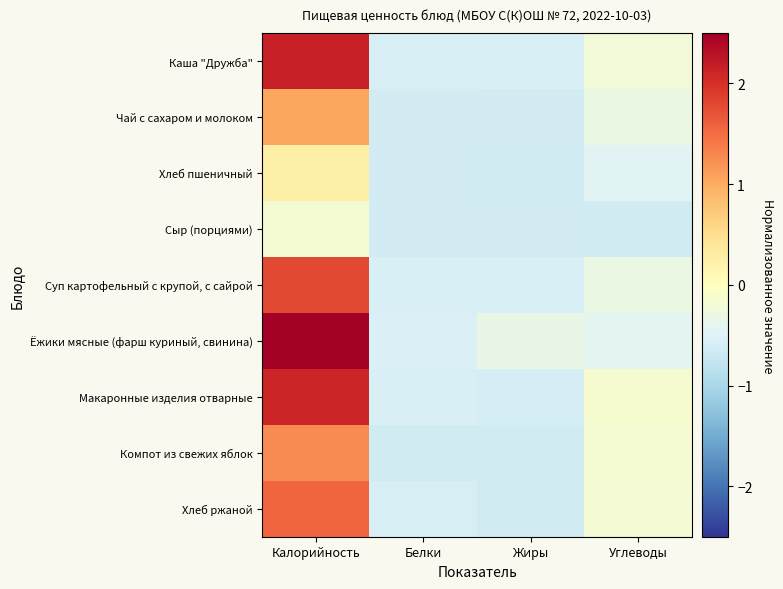

Reading left to right, transcribe all the data shown in this chart.

Каша "Дружба": Калорийность=2.2	Белки=-0.6	Жиры=-0.5	Углеводы=-0.2
Чай с сахаром и молоком: Калорийность=1.0	Белки=-0.6	Жиры=-0.6	Углеводы=-0.3
Хлеб пшеничный: Калорийность=0.2	Белки=-0.6	Жиры=-0.6	Углеводы=-0.5
Сыр (порциями): Калорийность=-0.2	Белки=-0.6	Жиры=-0.6	Углеводы=-0.6
Суп картофельный с крупой, с сайрой: Калорийность=1.8	Белки=-0.6	Жиры=-0.6	Углеводы=-0.3
Ёжики мясные (фарш куриный, свинина): Калорийность=3.3	Белки=-0.5	Жиры=-0.3	Углеводы=-0.4
Макаронные изделия отварные: Калорийность=2.1	Белки=-0.6	Жиры=-0.6	Углеводы=-0.2
Компот из свежих яблок: Калорийность=1.3	Белки=-0.6	Жиры=-0.6	Углеводы=-0.2
Хлеб ржаной: Калорийность=1.6	Белки=-0.6	Жиры=-0.6	Углеводы=-0.2